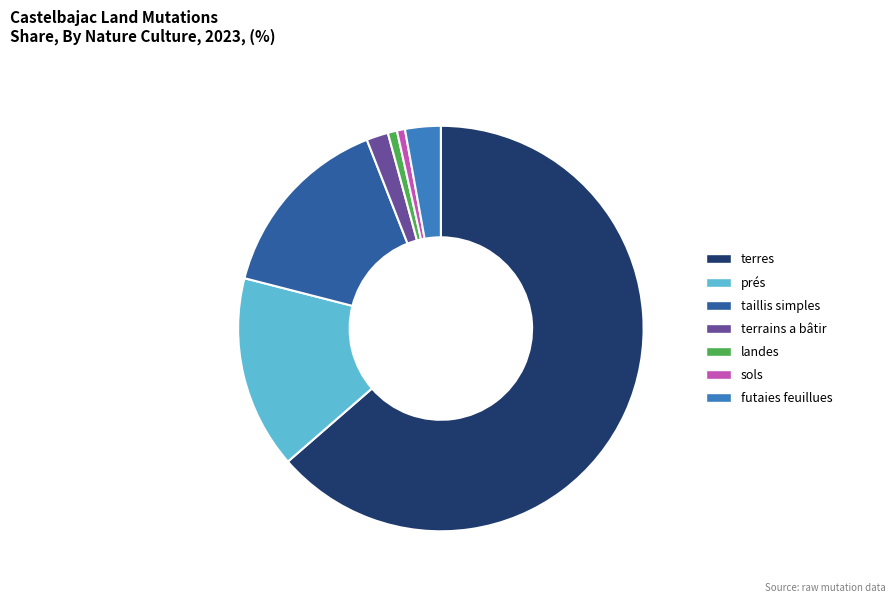

Combined, do prés and landes account for over 50%?

No